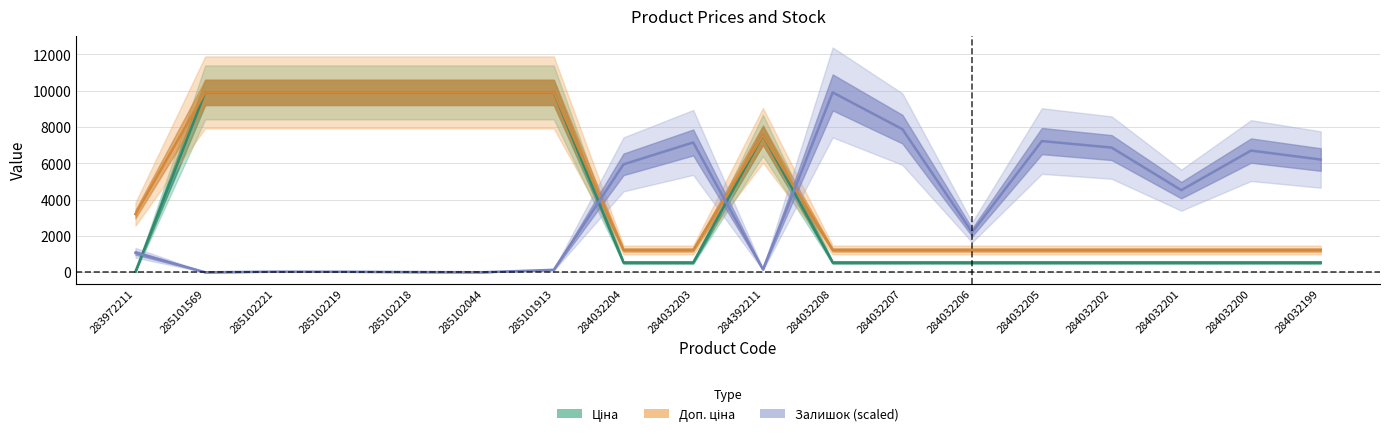

What is the difference between the highest and lowest values at 285102044?

9904.4